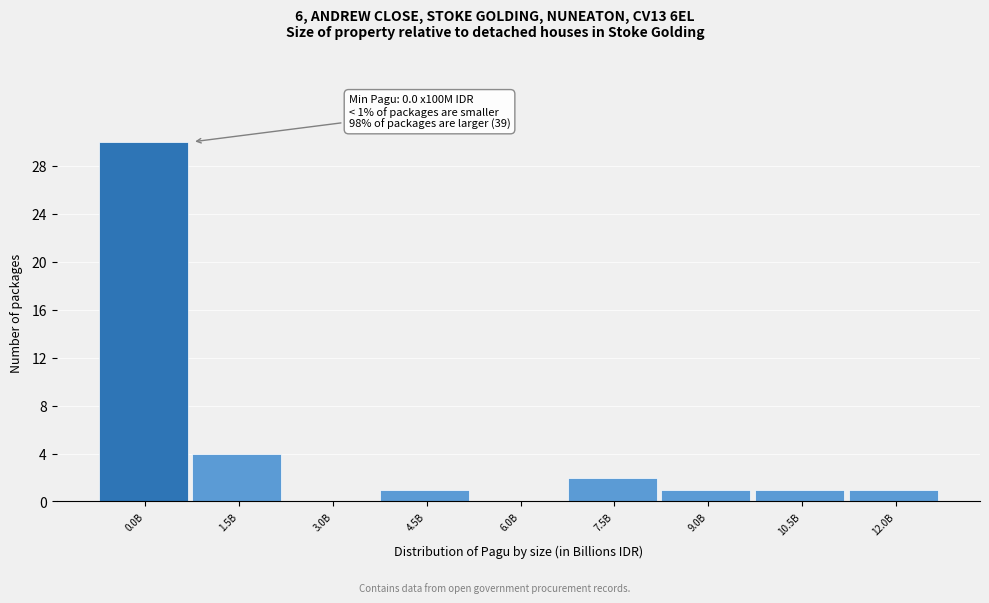

Reading left to right, list all the values displayed in this chart.

0.0B=30	1.5B=4	3.0B=0	4.5B=1	6.0B=0	7.5B=2	9.0B=1	10.5B=1	12.0B=1